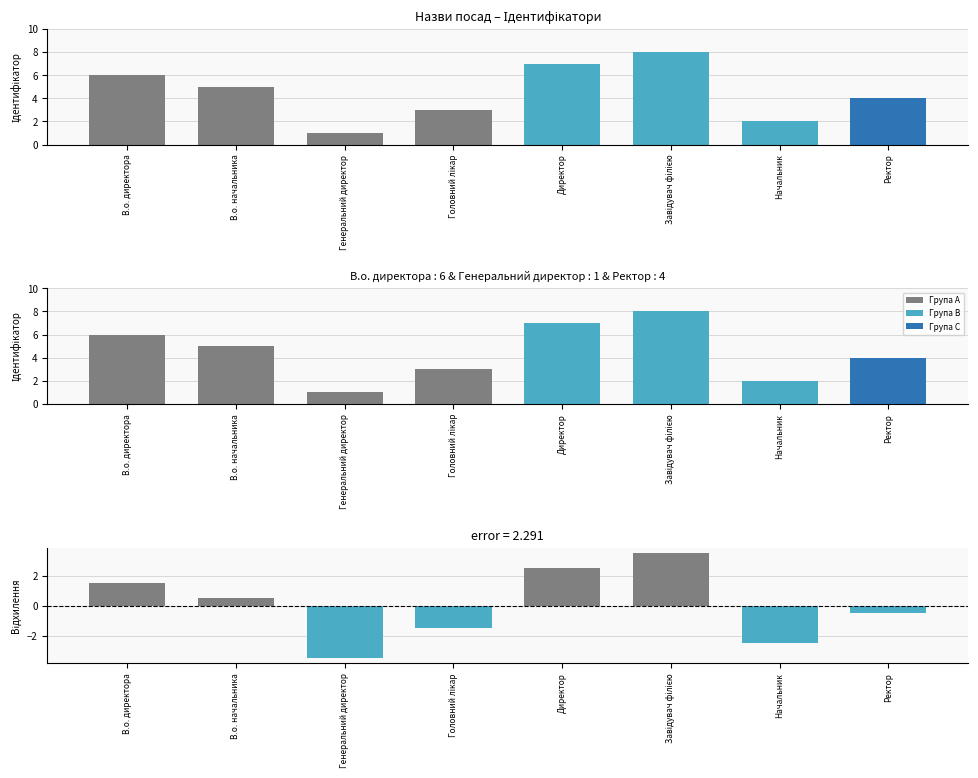

What is the average value?

4